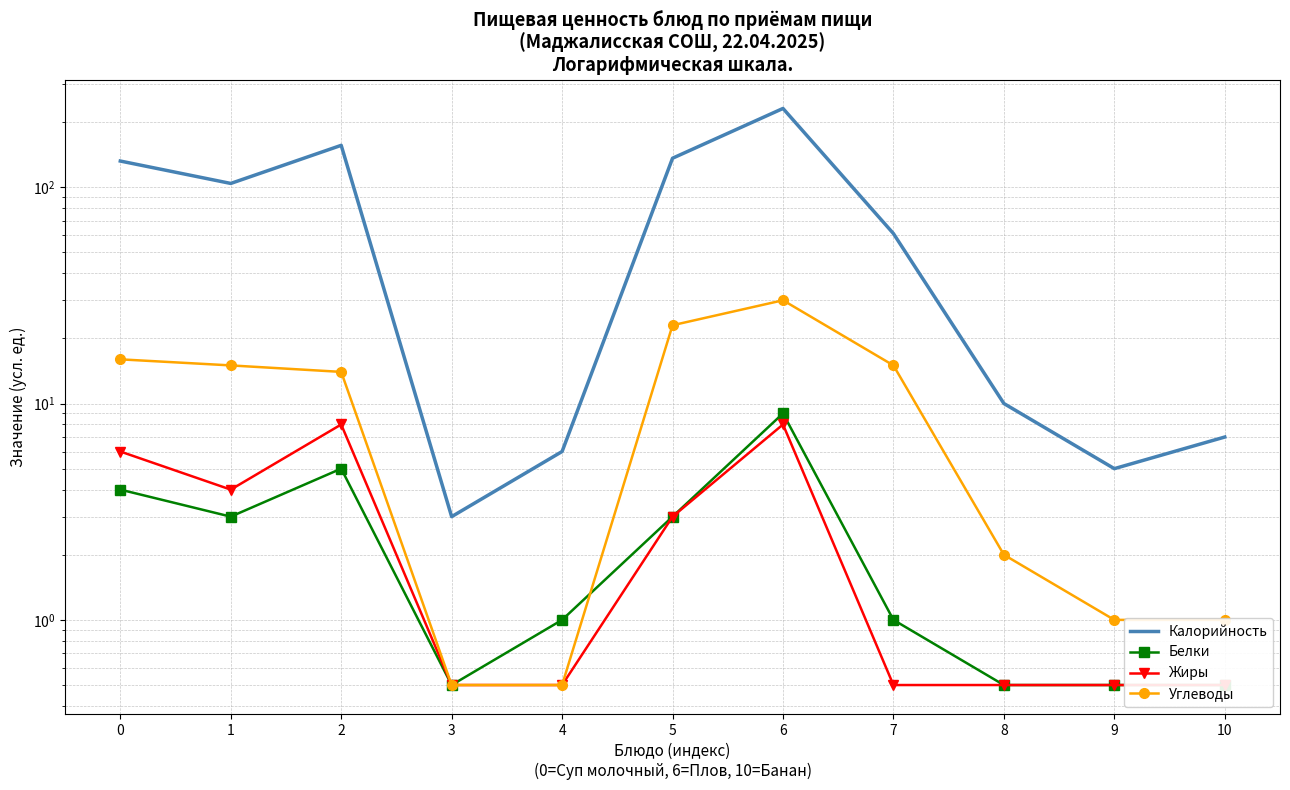

How many series are shown in this chart?

4